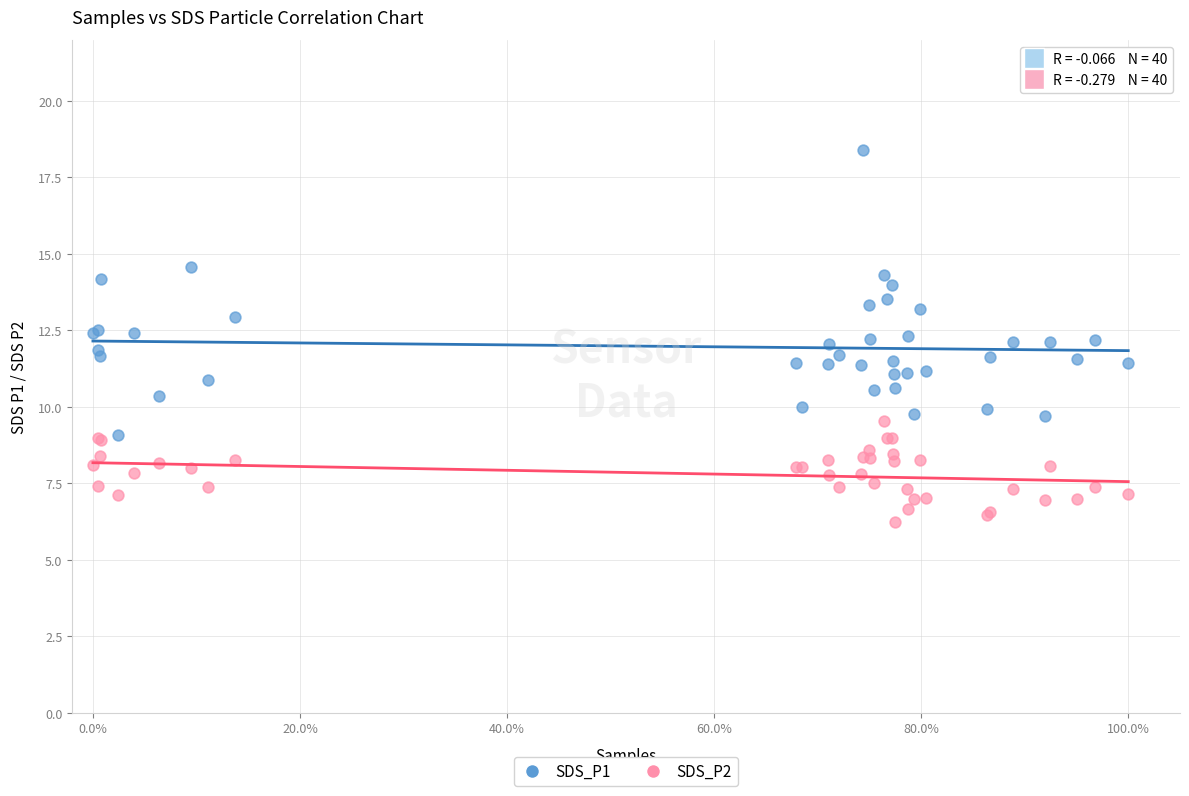

Which series contains the lowest Y value?

SDS_P2